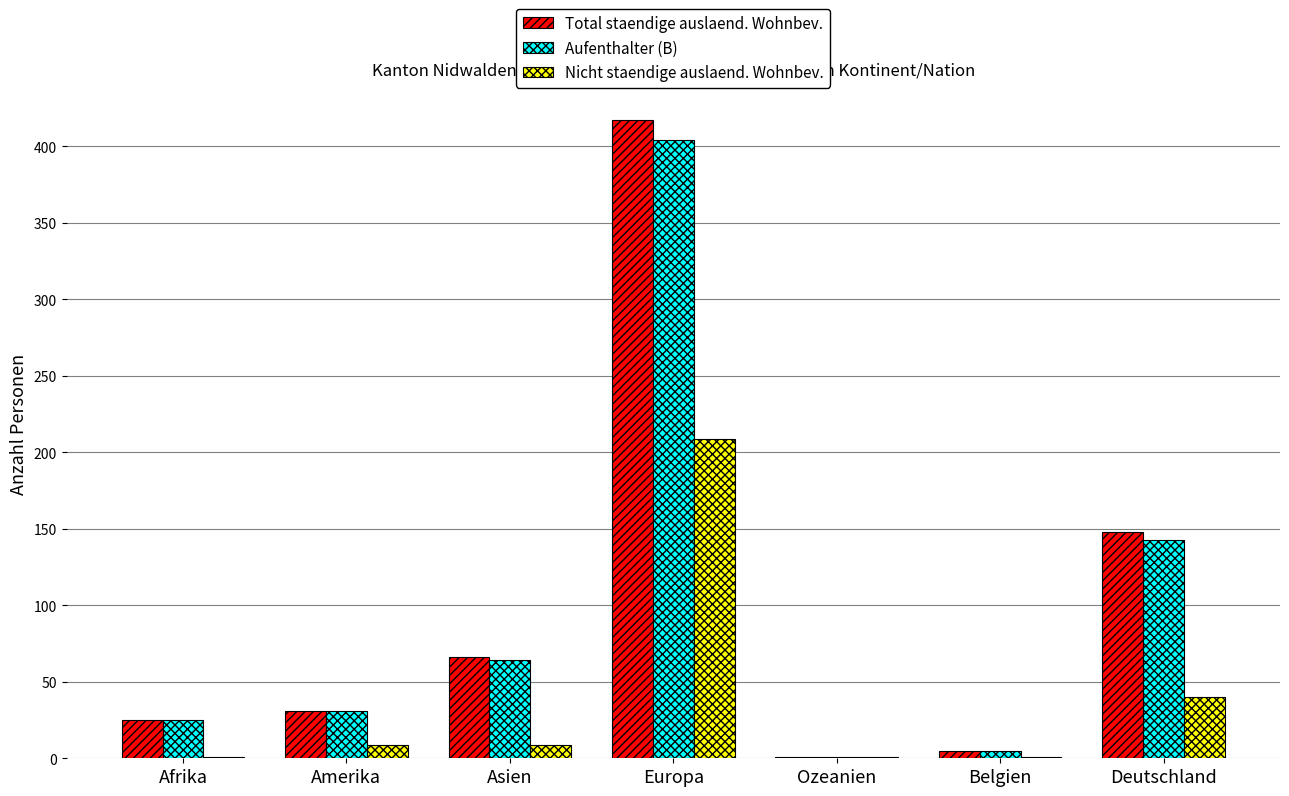

Where is Aufenthalter (B) nearest to the value 202?

Deutschland